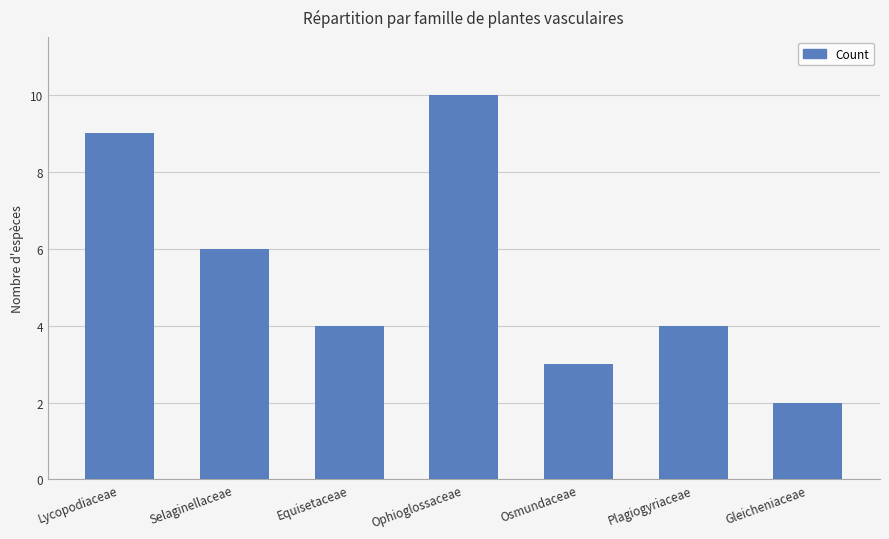

What value does the data have at Osmundaceae?

3